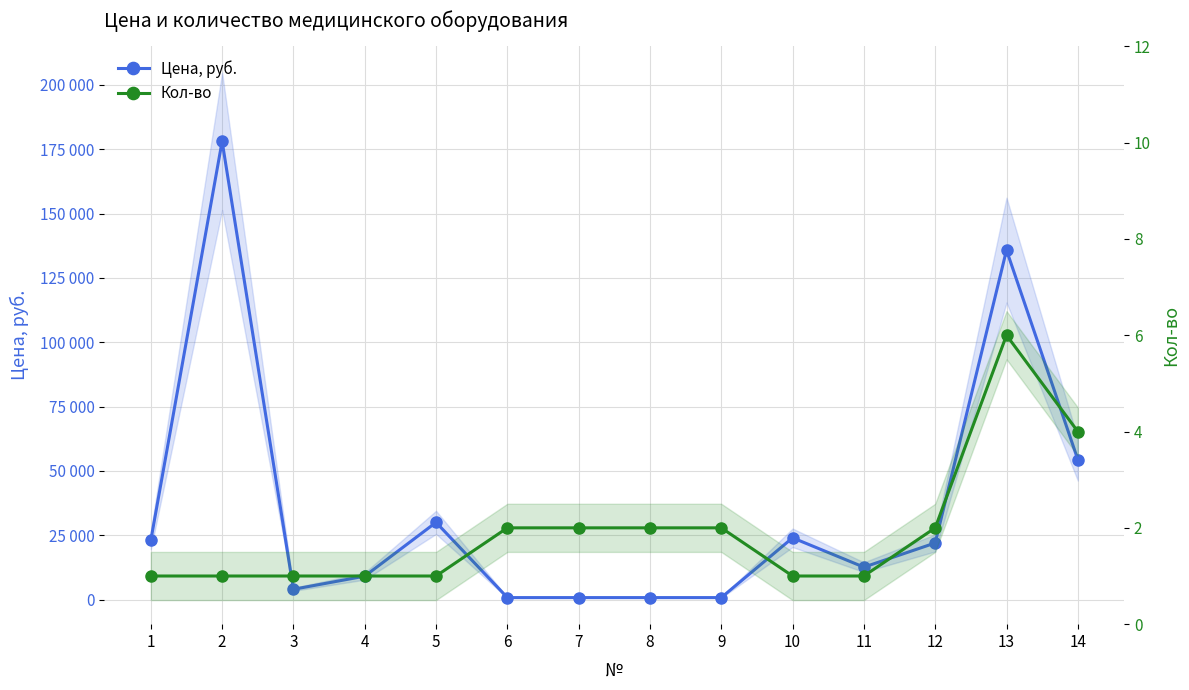

List the series in order of their peak value, highest first.

Цена, руб., Кол-во